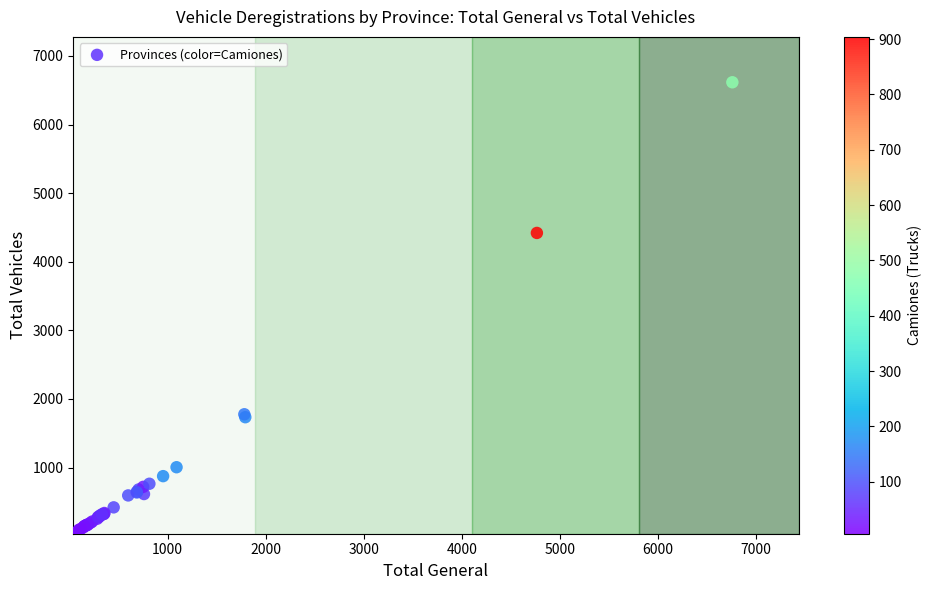

What Y value in the scatter plot is closest to 3329?

4420